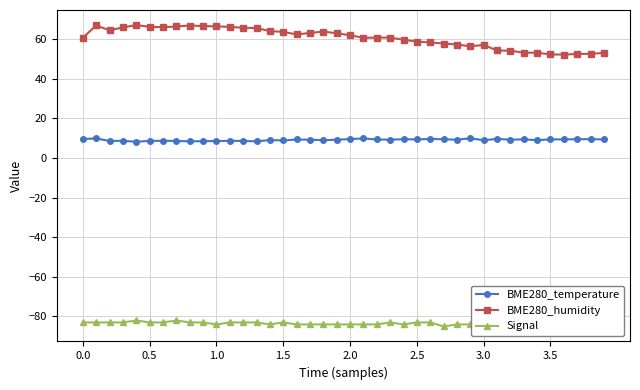

What is the maximum value for BME280_temperature?

9.9